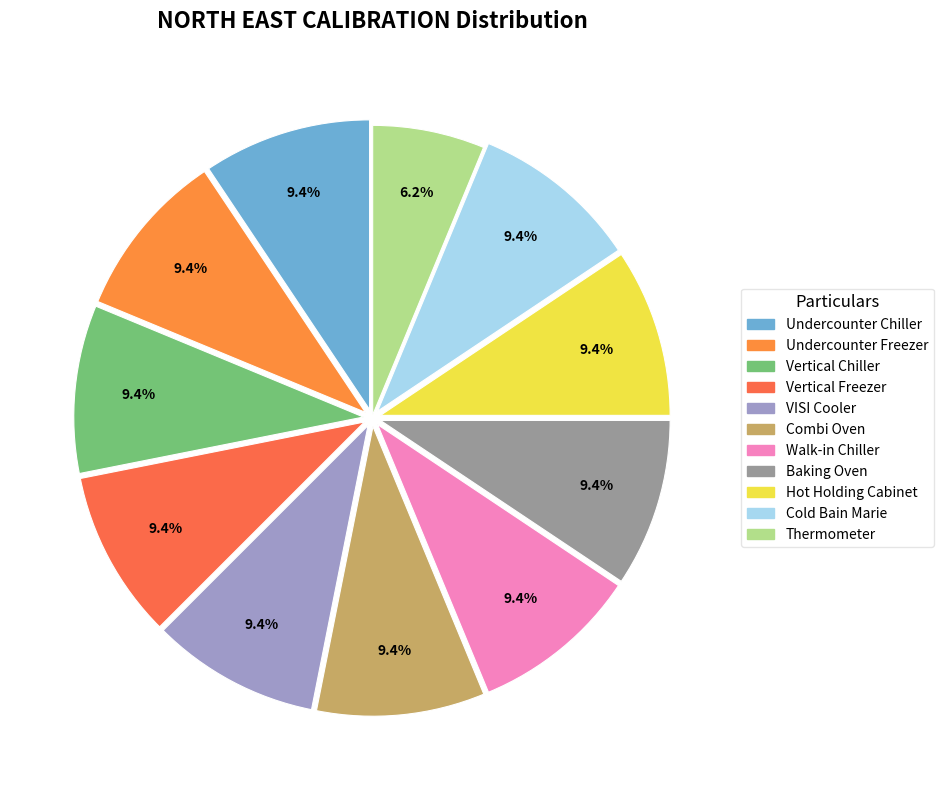

How many segments does this pie chart have?

11